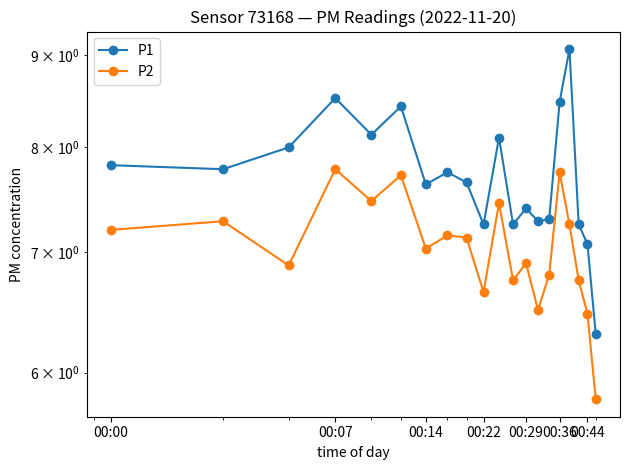

What is the value of the P1 point at the 9th from the left?

7.7